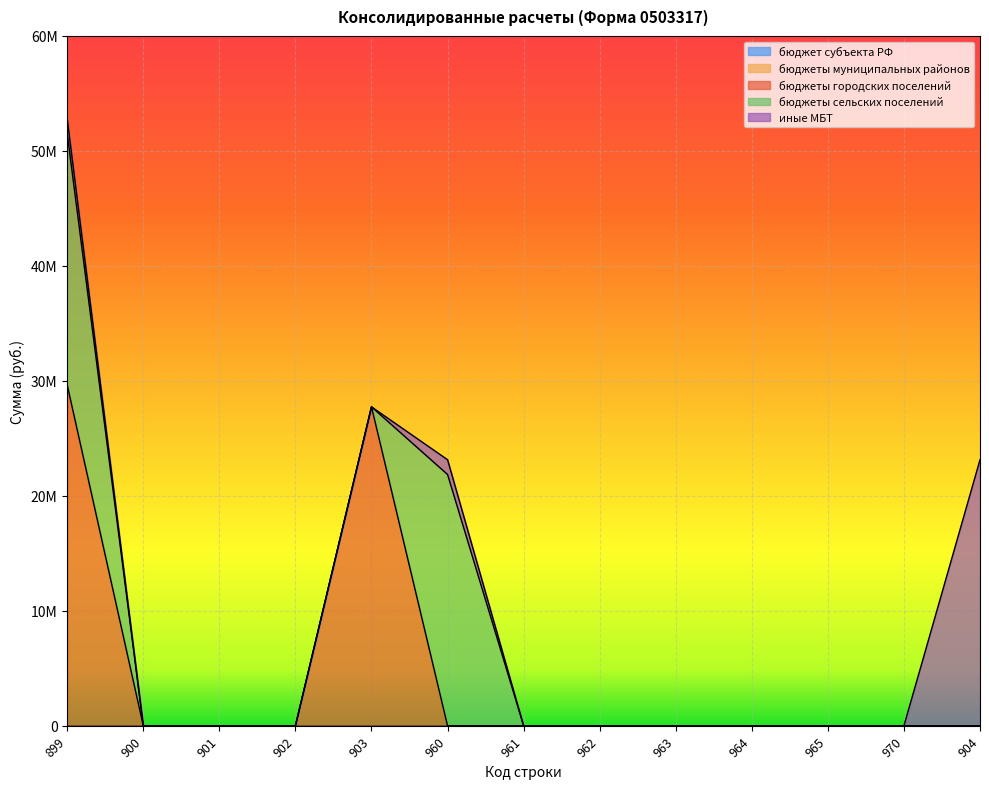

How many positive values does the бюджеты городских поселений series have?

2